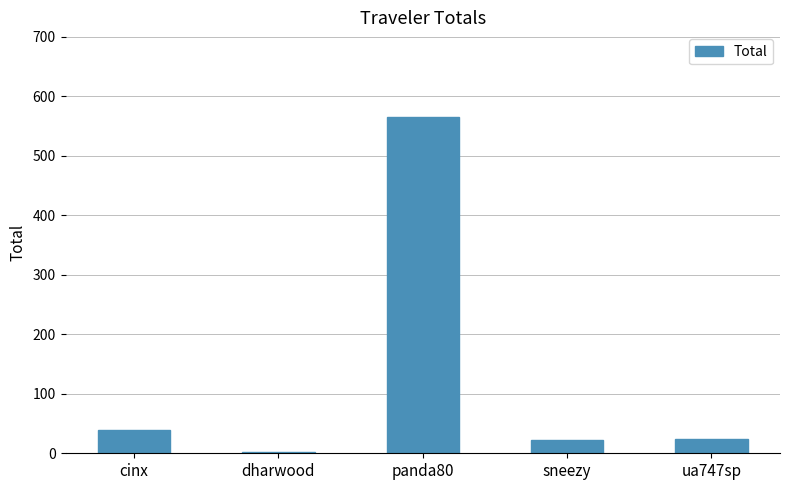

What is the label of the 3rd bar from the left?

panda80